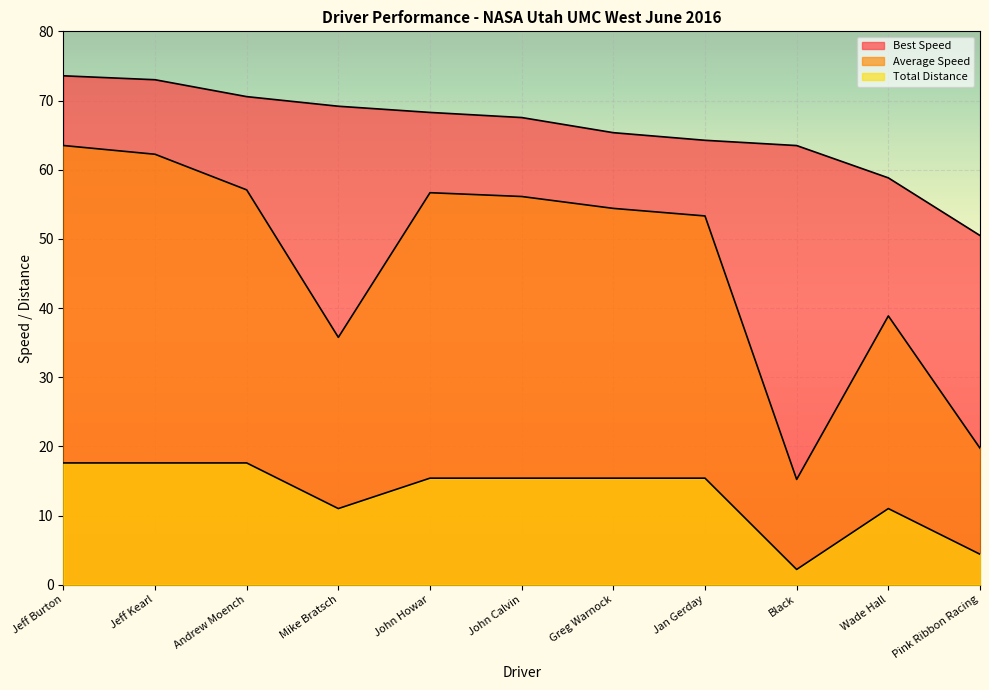

Reading left to right, what are all the values shown in this chart?

Best Speed: Jeff Burton=73.6	Jeff Kearl=73.0	Andrew Moench=70.6	Mike Bratsch=69.2	John Howar=68.3	John Calvin=67.5	Greg Warnock=65.3	Jan Gerday=64.2	Black=63.5	Wade Hall=58.8	Pink Ribbon Racing=50.5
Average Speed: Jeff Burton=63.5	Jeff Kearl=62.2	Andrew Moench=57.1	Mike Bratsch=35.8	John Howar=56.7	John Calvin=56.1	Greg Warnock=54.4	Jan Gerday=53.3	Black=15.2	Wade Hall=38.9	Pink Ribbon Racing=19.7
Total Distance: Jeff Burton=17.6	Jeff Kearl=17.6	Andrew Moench=17.6	Mike Bratsch=11.0	John Howar=15.4	John Calvin=15.4	Greg Warnock=15.4	Jan Gerday=15.4	Black=2.2	Wade Hall=11.0	Pink Ribbon Racing=4.4